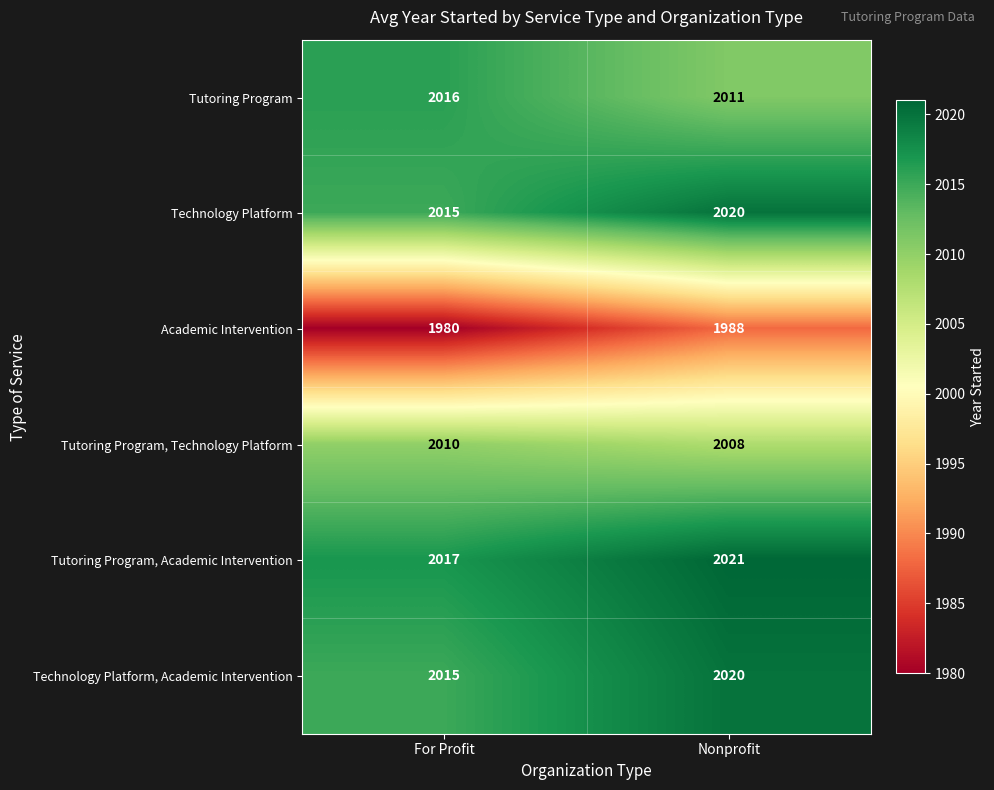

What is the difference between the maximum and minimum values in the Tutoring Program series?

5